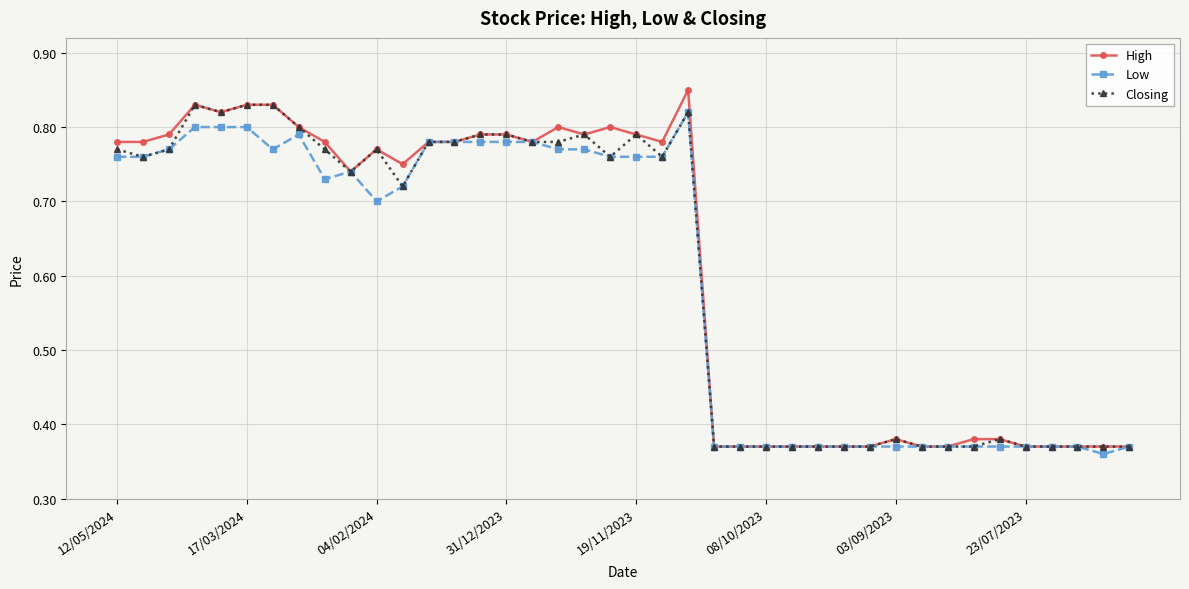

Which series has the largest range (max minus min)?

High